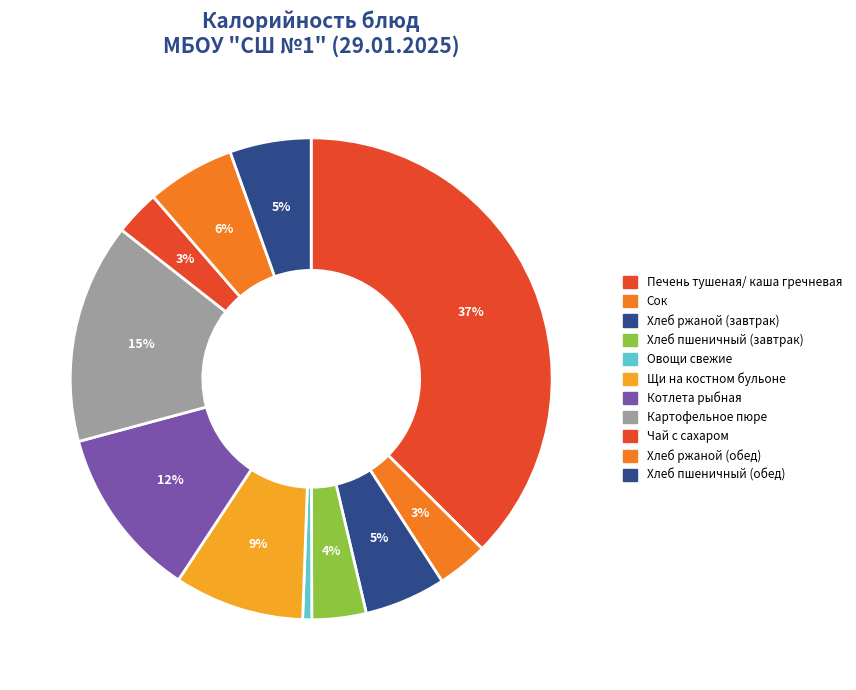

The Картофельное пюре slice represents 24% of the pie. True or false?

False